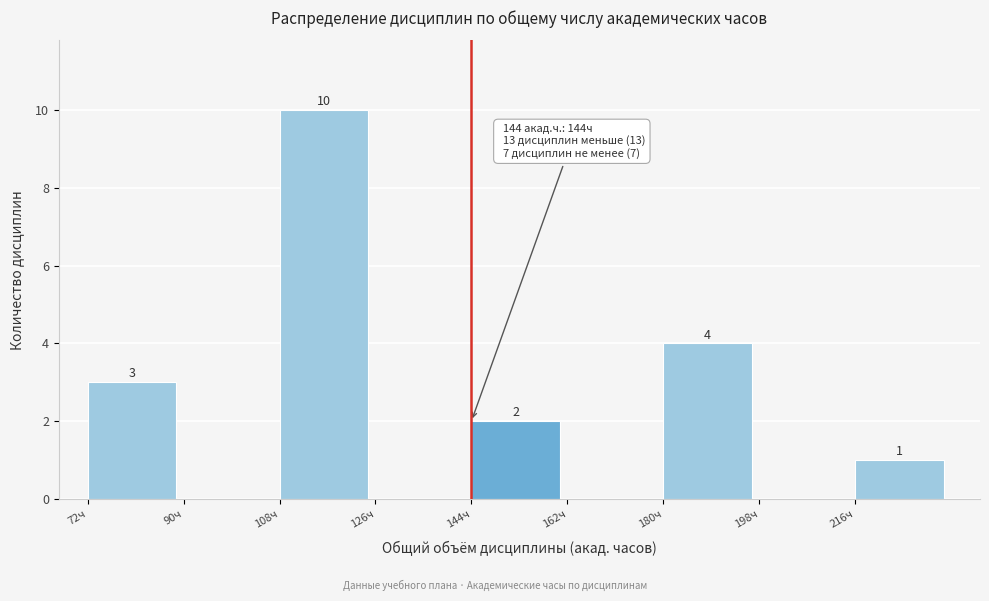

Over which range of the x-axis is the bar tallest?

108 to 126